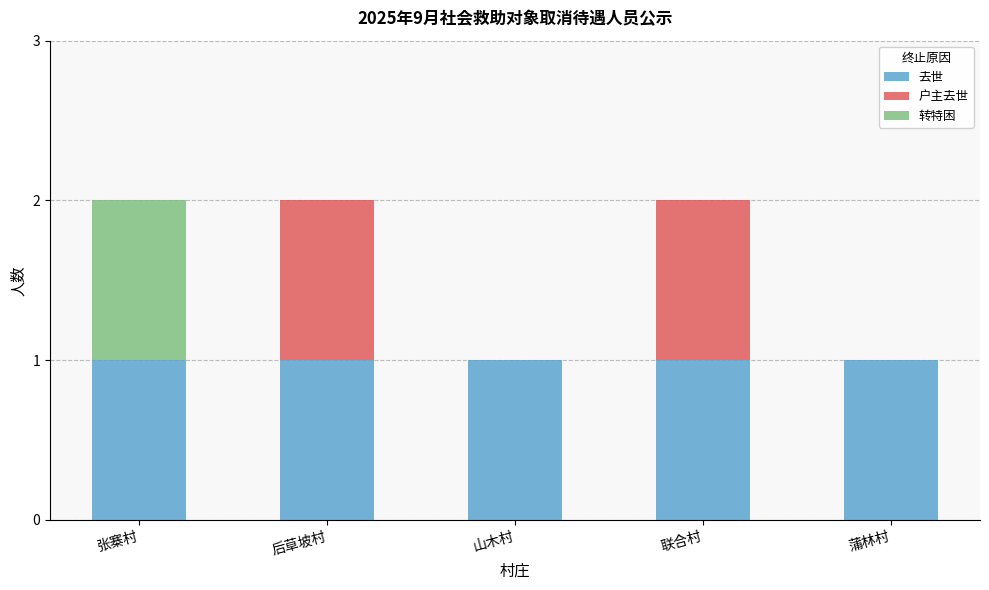

The value of 去世 at 蒲林村 is 2. True or false?

False